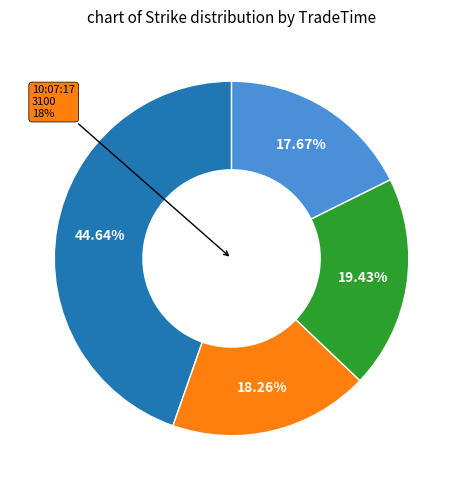

What portion of the pie excludes 10:07:17?

81.7%